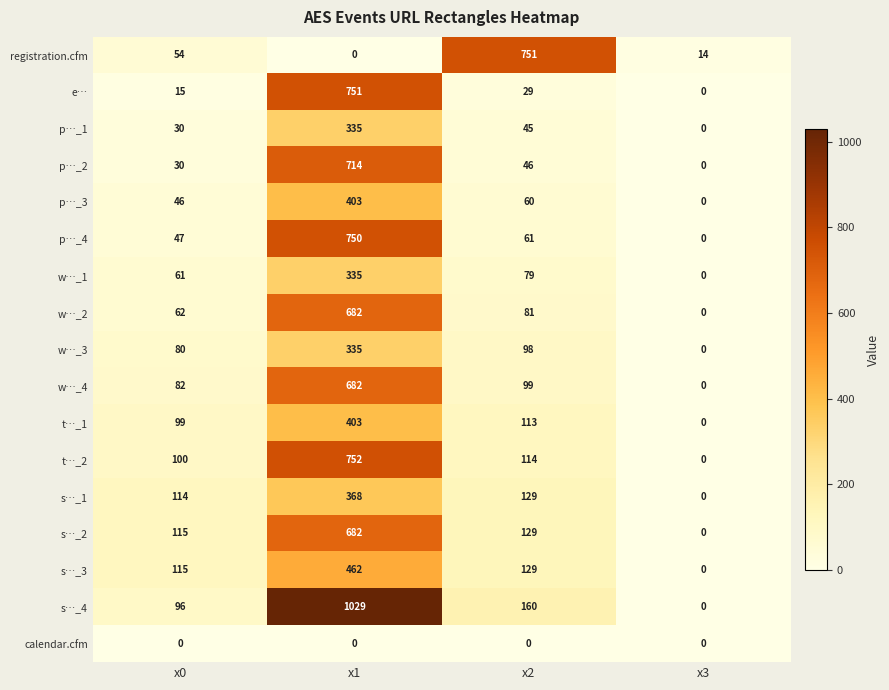

How many data points does each series have?

4